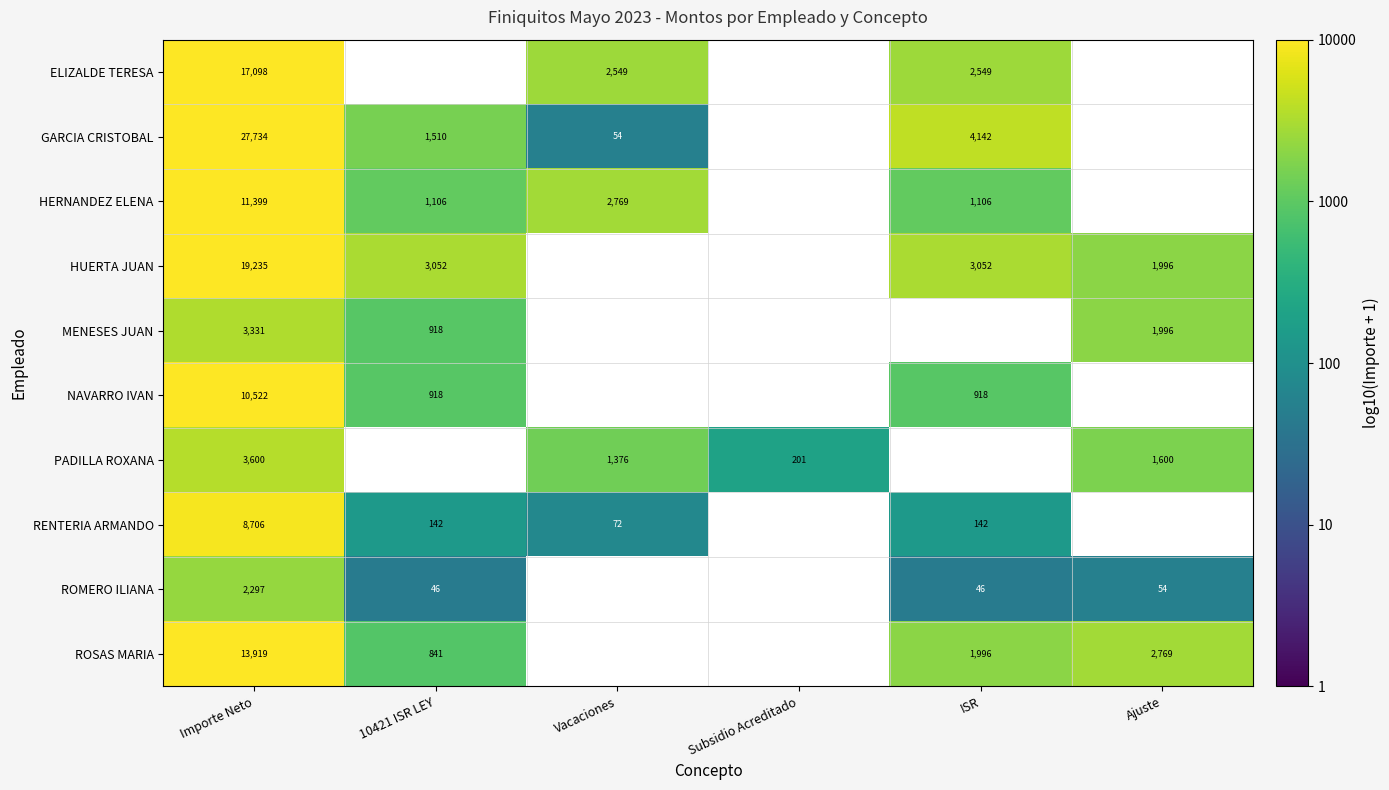

Is the value of HERNANDEZ ELENA at ISR greater than the value of PADILLA ROXANA at Subsidio Acreditado?

Yes